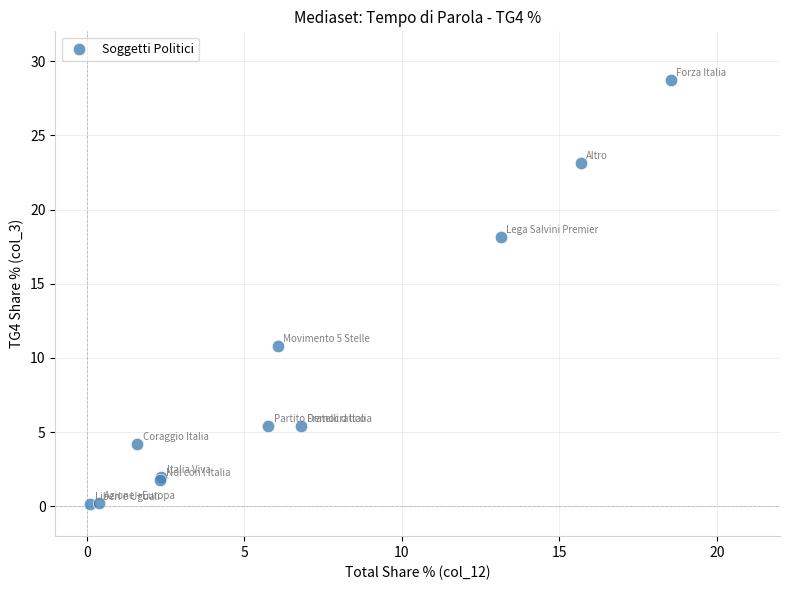

What Y value in the scatter plot is closest to 14?

10.8